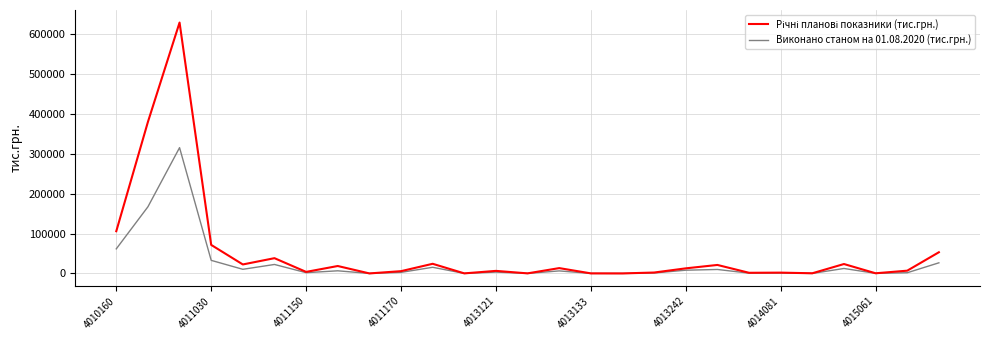

What is the maximum value shown in the chart?

629542.9